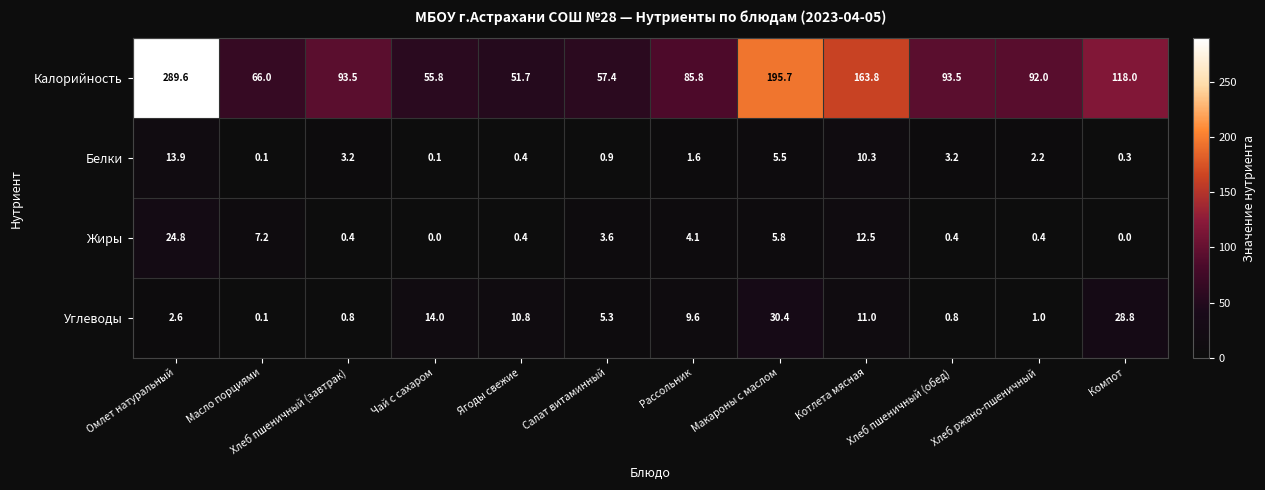

What is the spread (max minus min) of values at Хлеб ржано-пшеничный?

91.6